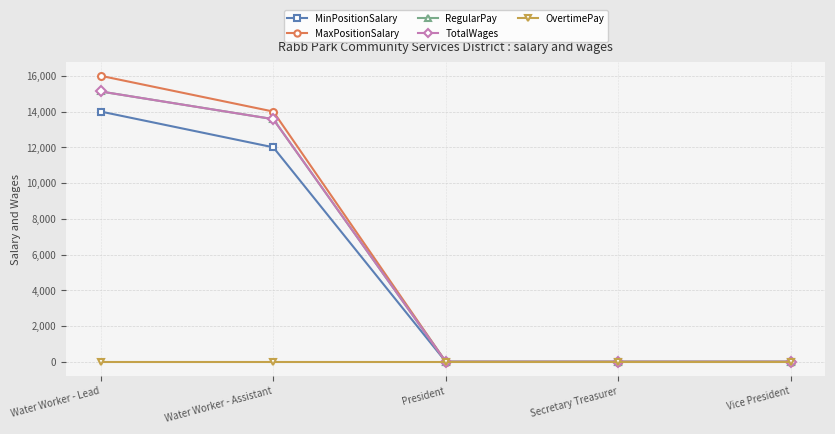

True or false: RegularPay and MinPositionSalary cross at least once.

False